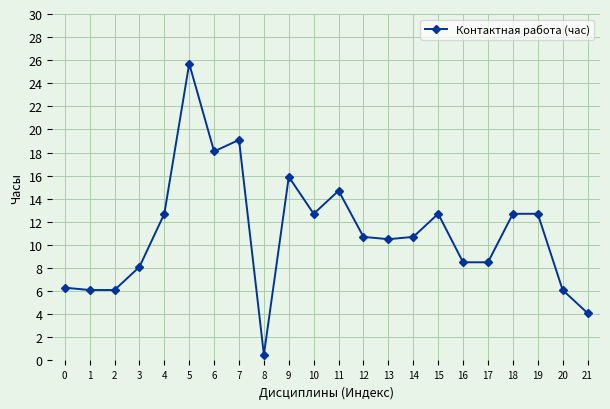

Reading right to left, list all the values displayed in this chart.

4.1	6.1	12.7	12.7	8.5	8.5	12.7	10.7	10.5	10.7	14.7	12.7	15.9	0.5	19.1	18.1	25.7	12.7	8.1	6.1	6.1	6.3